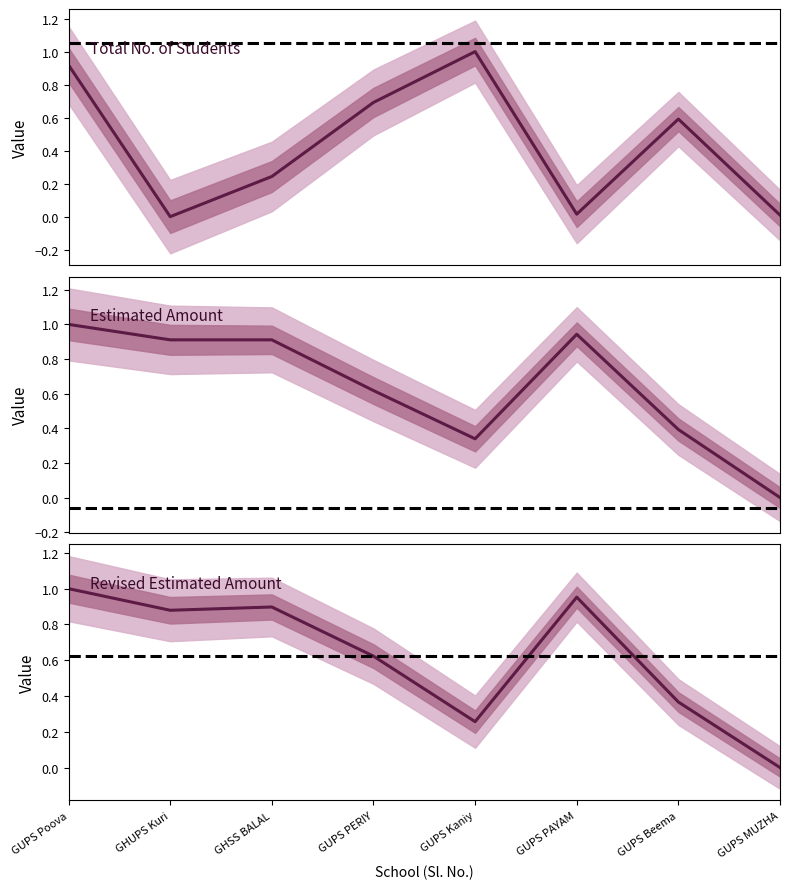

Which series ends up on top after the final intersection of Revised Estimated Amount and Total No. of Students?

Total No. of Students